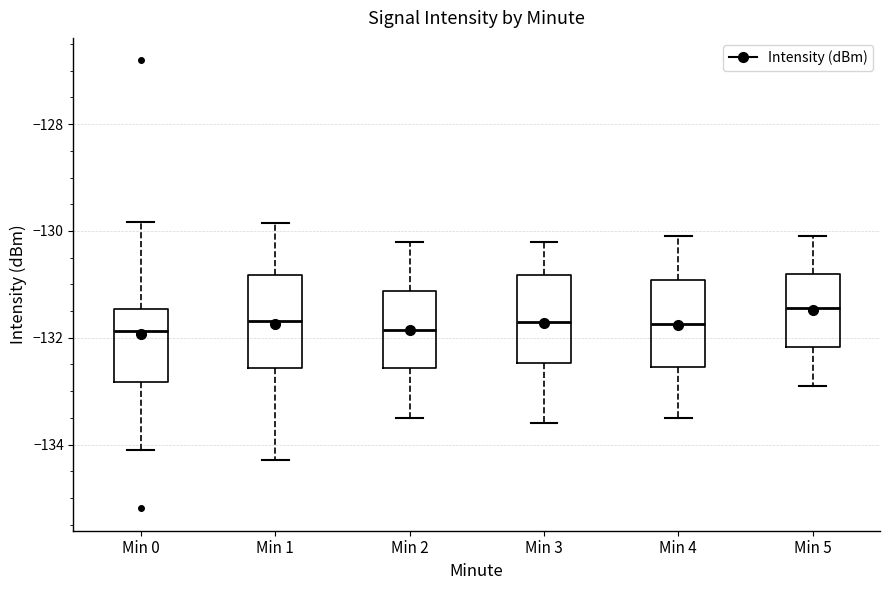

Reading left to right, transcribe this box plot: for each box, give where its median line is, the range the box spans, and where its two whiskers end, as read against the y-axis. The values are not printed on the chart, so give them approximately, as read against the axis.

Min 0: median -131.8, box -132.8 to -131.4, whiskers -134.2 to -129.8
Min 1: median -131.6, box -132.6 to -130.8, whiskers -134.2 to -129.8
Min 2: median -131.8, box -132.6 to -131.2, whiskers -133.4 to -130.2
Min 3: median -131.6, box -132.4 to -130.8, whiskers -133.6 to -130.2
Min 4: median -131.8, box -132.6 to -131.0, whiskers -133.4 to -130.0
Min 5: median -131.4, box -132.2 to -130.8, whiskers -132.8 to -130.0